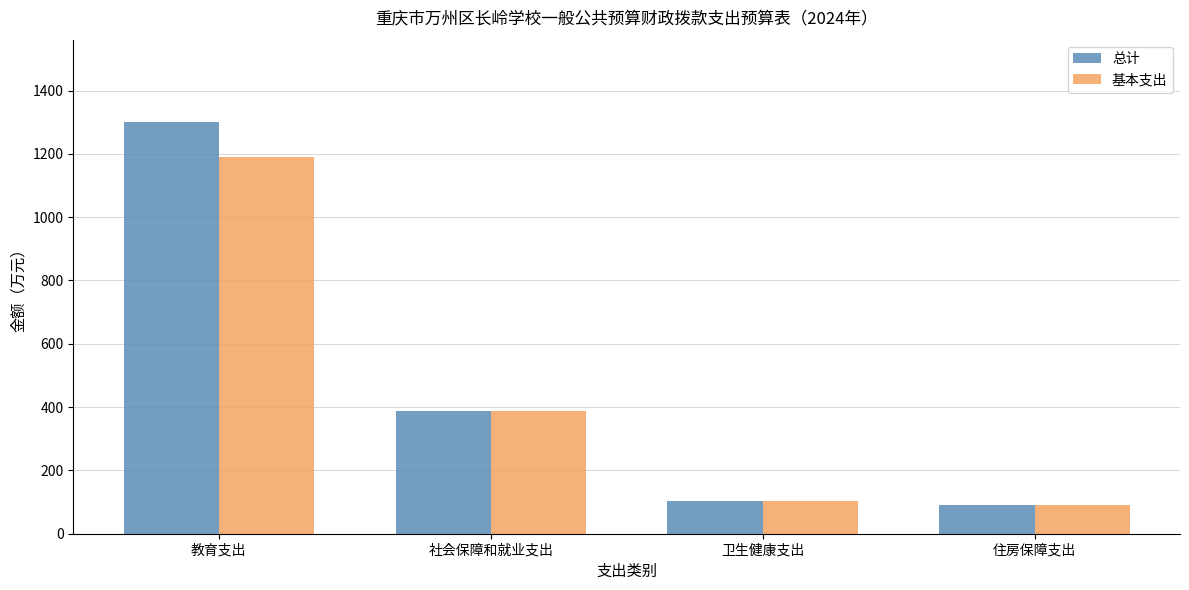

Which series has the widest spread of values?

总计